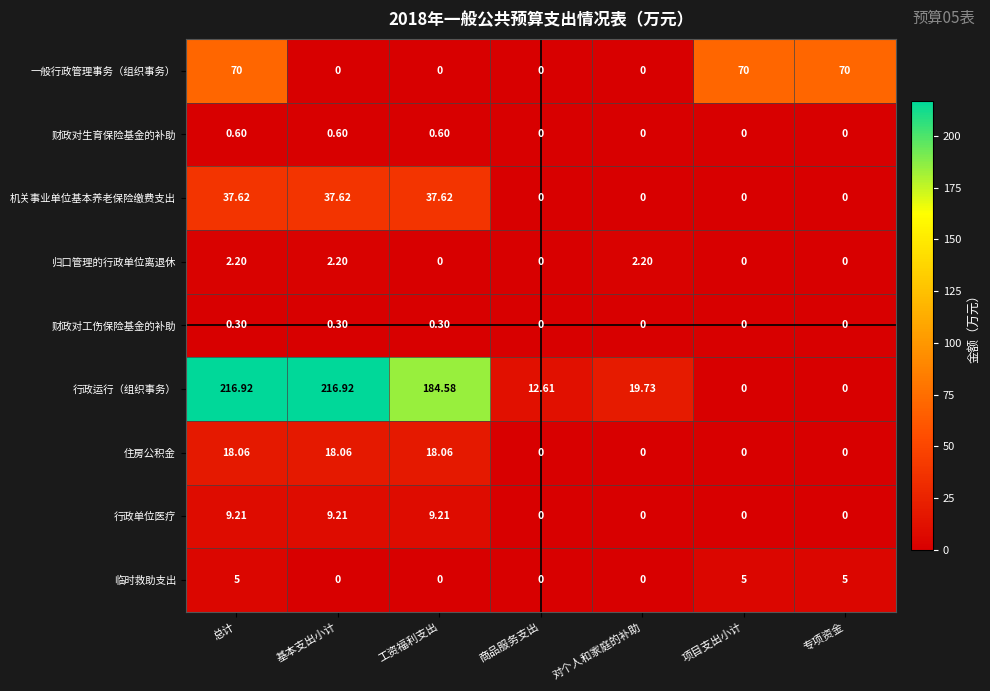

Which series has the largest total across all categories?

行政运行（组织事务）